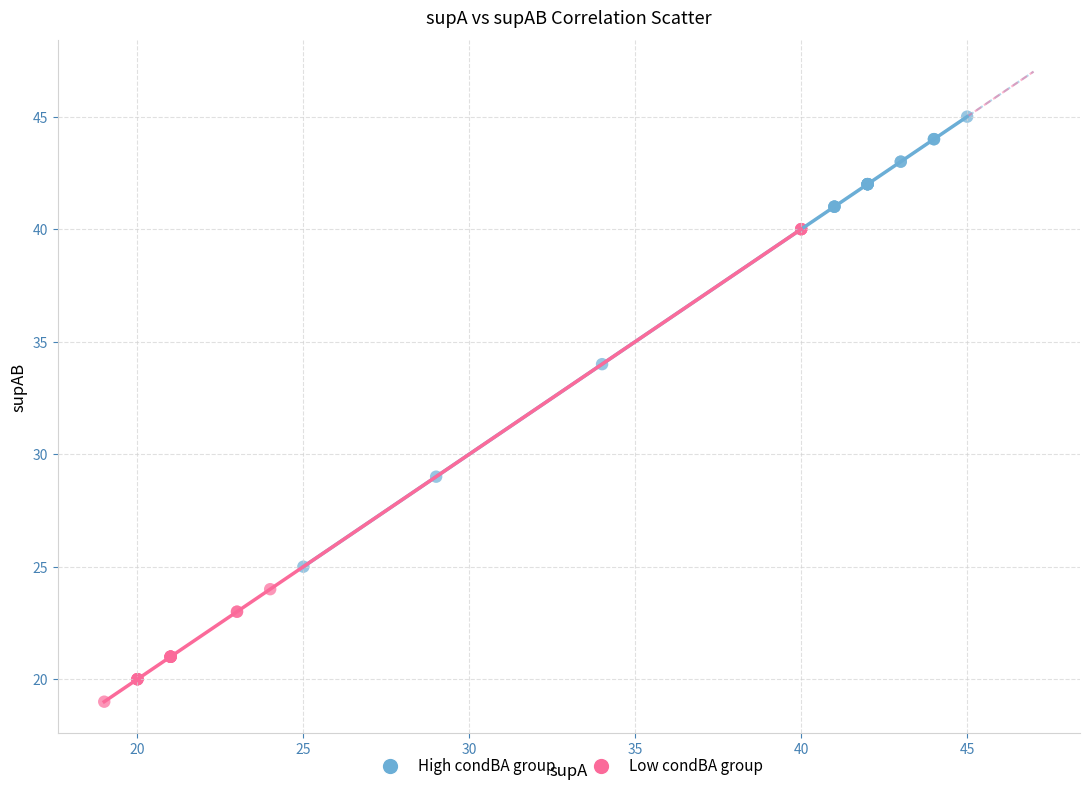

Which series reaches the minimum Y coordinate?

Low condBA group